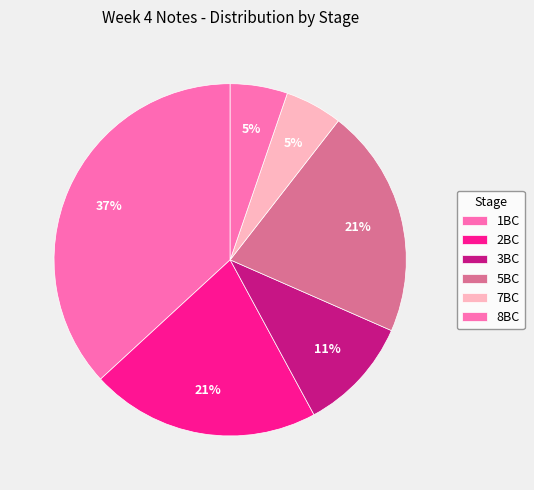

Which slice is the smallest?

7BC